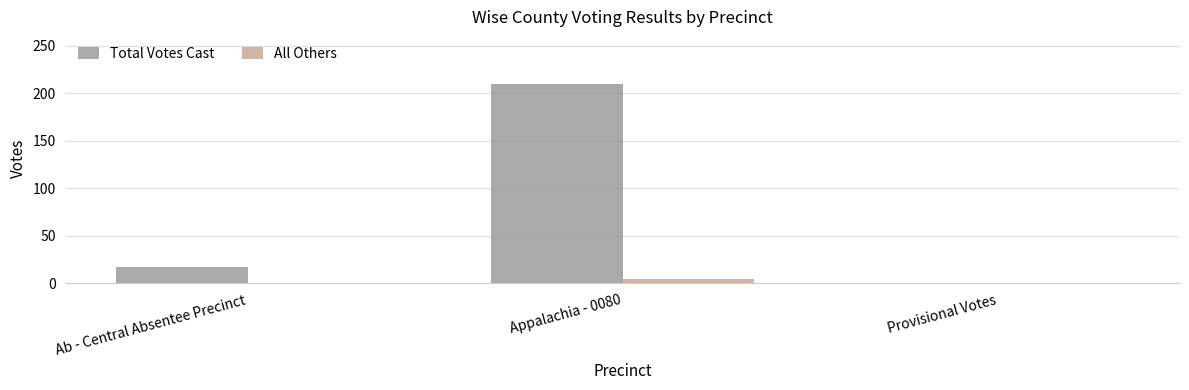

Which series changed the most between Ab - Central Absentee Precinct and Appalachia - 0080?

Total Votes Cast